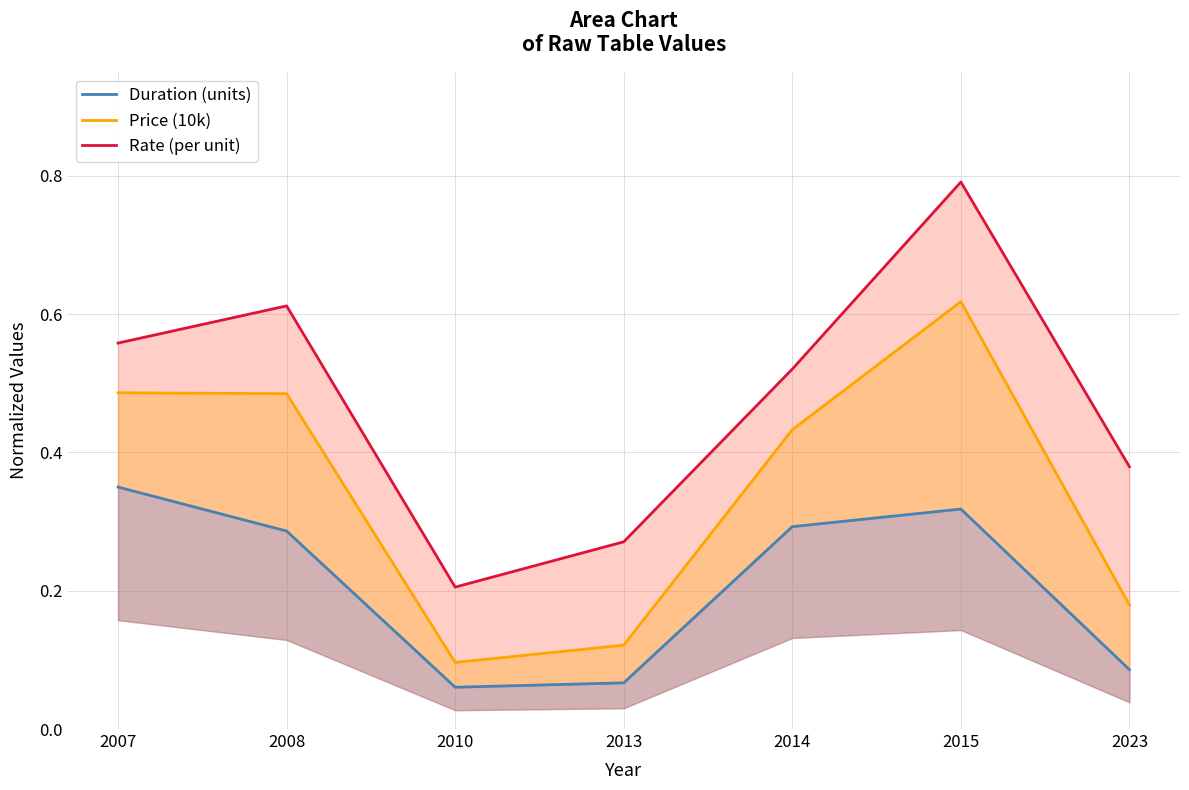

What is the maximum value for Price (10k)?

0.6